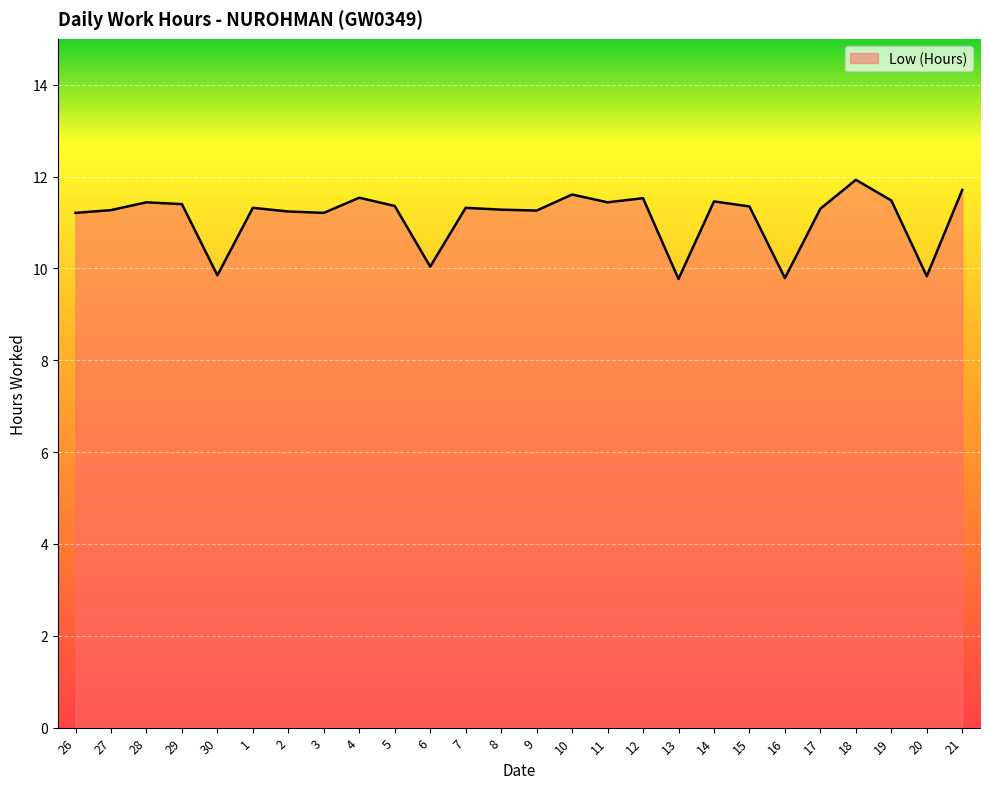

What is the smallest value displayed?

9.8